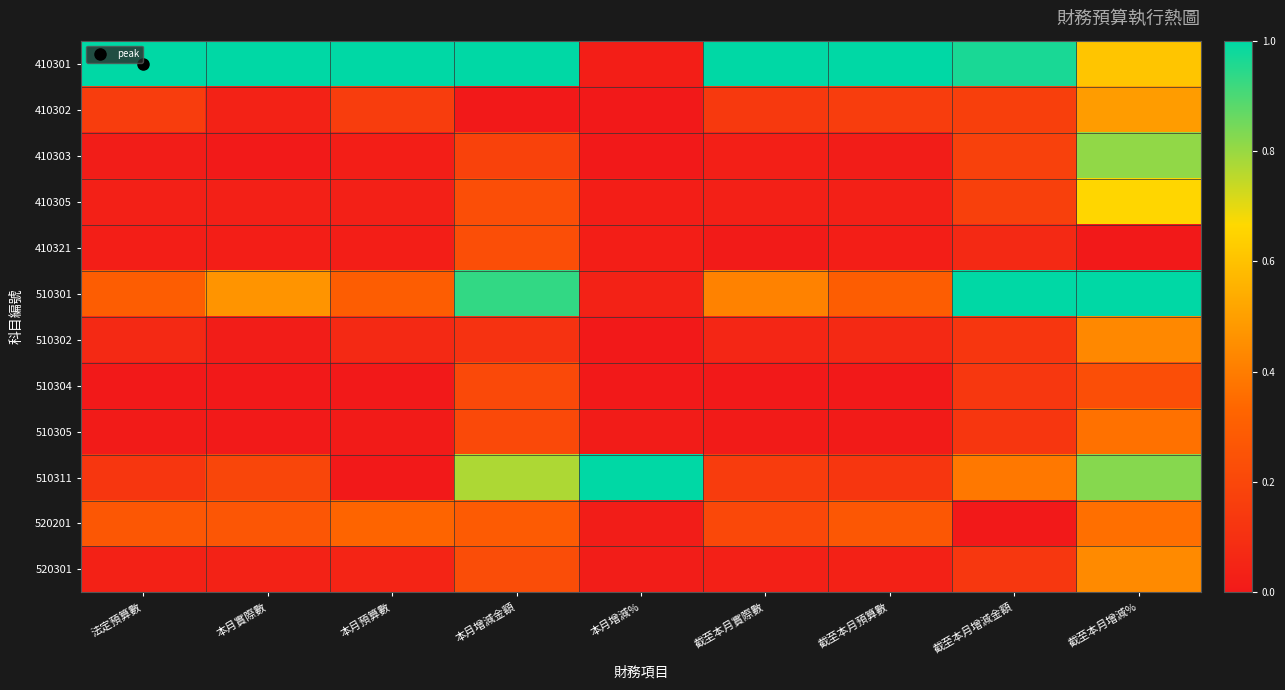

List the series in order of their peak value, lowest first.

410321, 510304, 520201, 510305, 510302, 520301, 410302, 410305, 410303, 410301, 510301, 510311